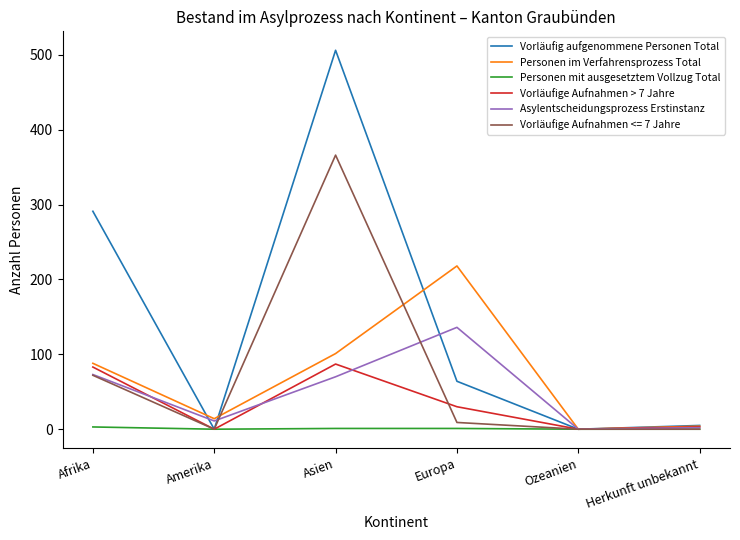

At which category is the sum across all series the highest?

Asien